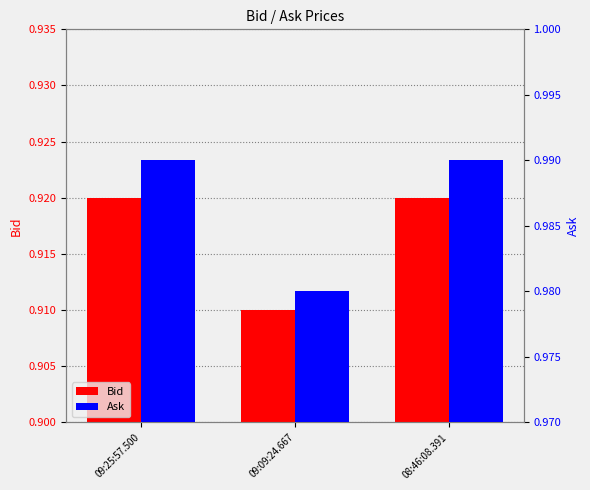

What are all the series names shown in the legend?

Bid, Ask